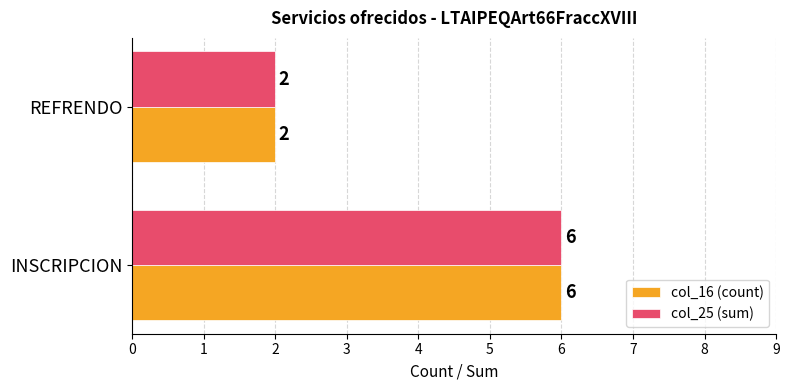

What value does the col_16 (count) series have at INSCRIPCION?

6